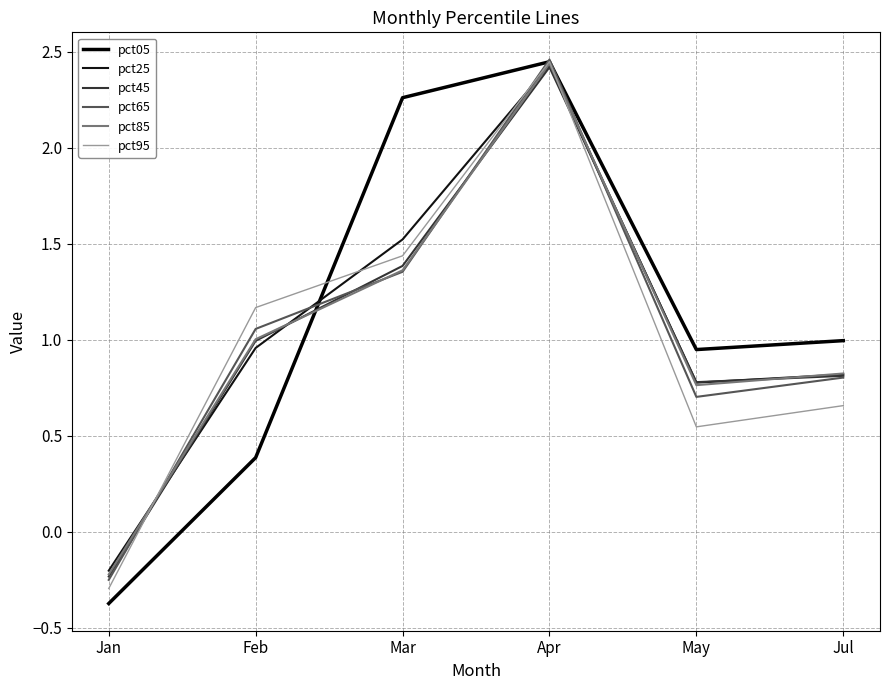

The value of pct45 at Jan is -0.1. True or false?

False